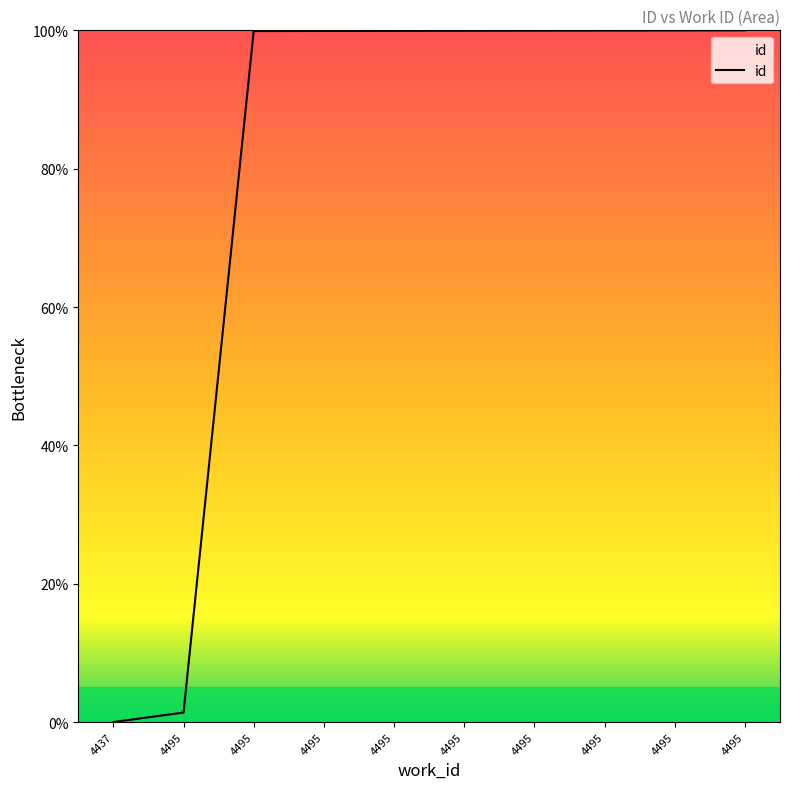

Does the chart display data point markers on the line(s)?

No